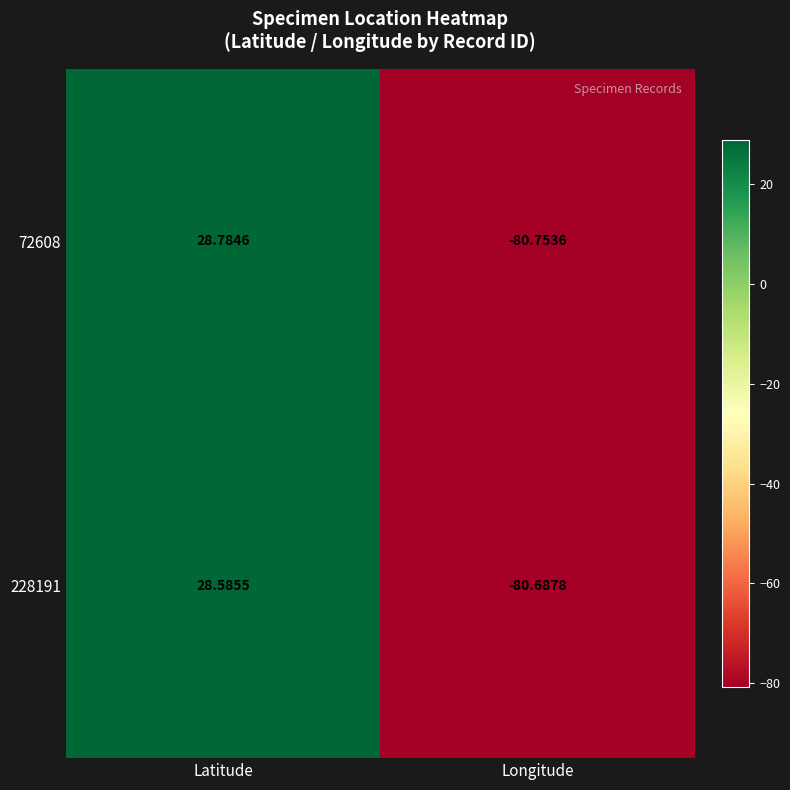

Which category has the lowest value across all series?

Longitude